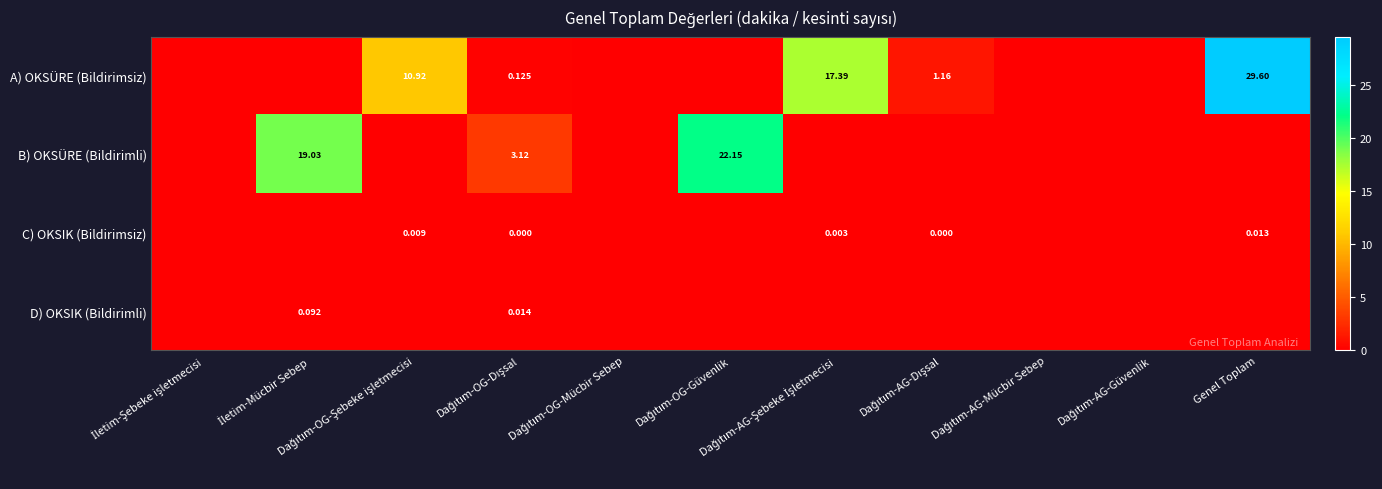

The value of B) OKSÜRE (Bildirimli) at Dağıtım-AG-Güvenlik is 13.3. True or false?

False